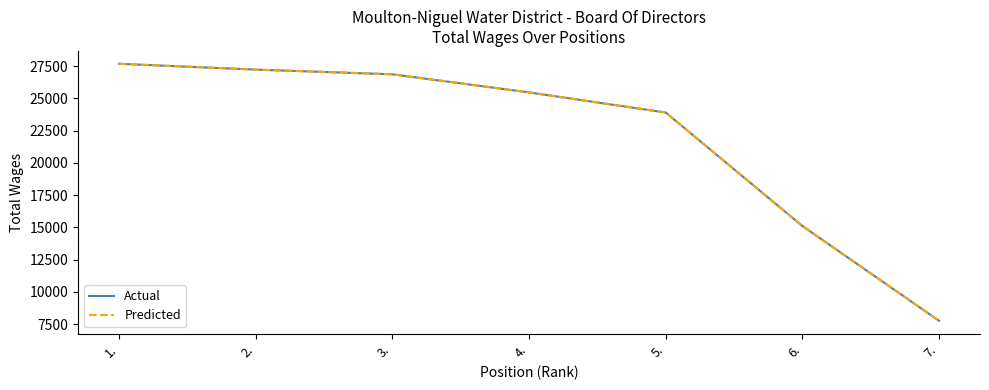

Is this an area chart (filled region under the line)?

No